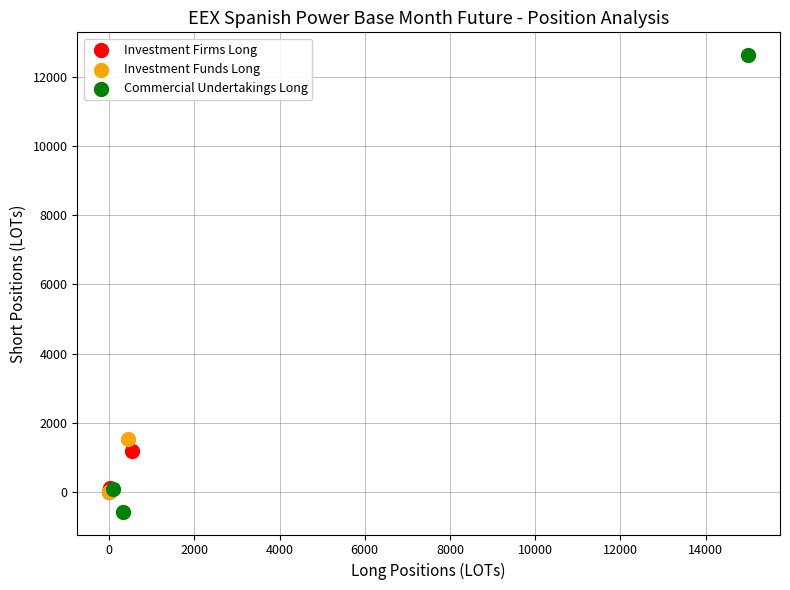

What are all the series names shown in the legend?

Investment Firms Long, Investment Funds Long, Commercial Undertakings Long